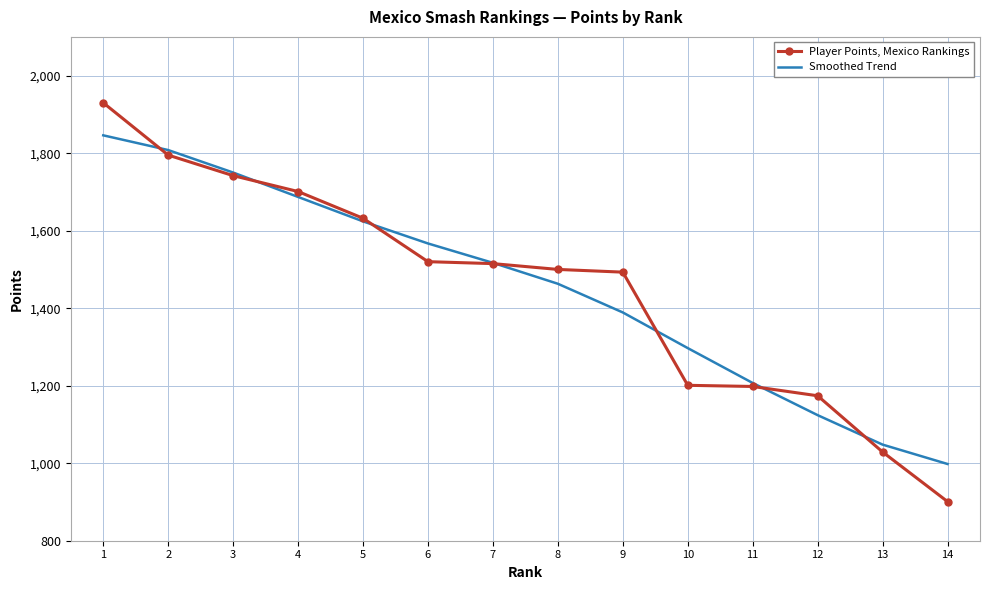

What is the approximate value of Player Points, Mexico Rankings at 9, to the nearest 100?

1500